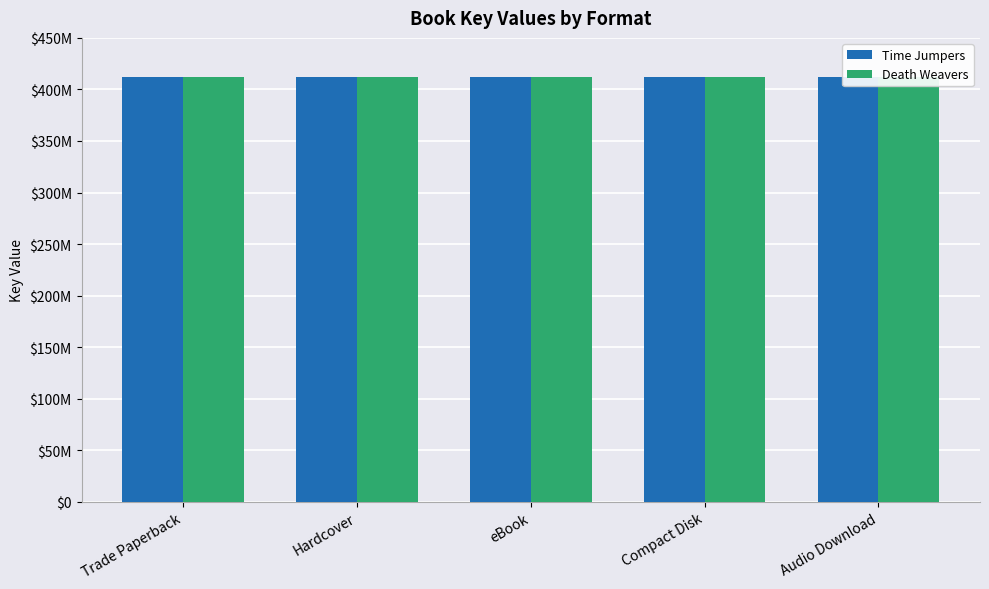

Is the value of Time Jumpers at Hardcover greater than the value of Death Weavers at Hardcover?

Yes